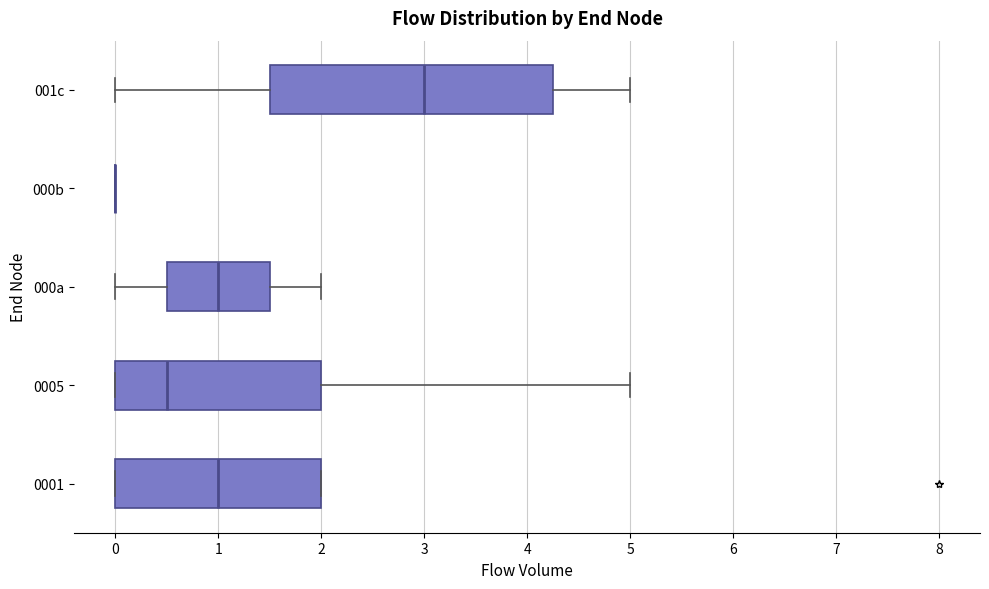

Reading bottom to top, transcribe this box plot: for each box, give where its median line is, the range the box spans, and where its two whiskers end, as read against the x-axis. The values are not printed on the chart, so give them approximately, as read against the axis.

0001: median 1.0, box 0.0 to 2.0, whiskers 0.0 to 2.0
0005: median 0.5, box 0.0 to 2.0, whiskers 0.0 to 5.0
000a: median 1.0, box 0.5 to 1.5, whiskers 0.0 to 2.0
000b: box collapsed to a line at 0.0, whiskers 0.0 to 0.0
001c: median 3.0, box 1.5 to 4.3, whiskers 0.0 to 5.0